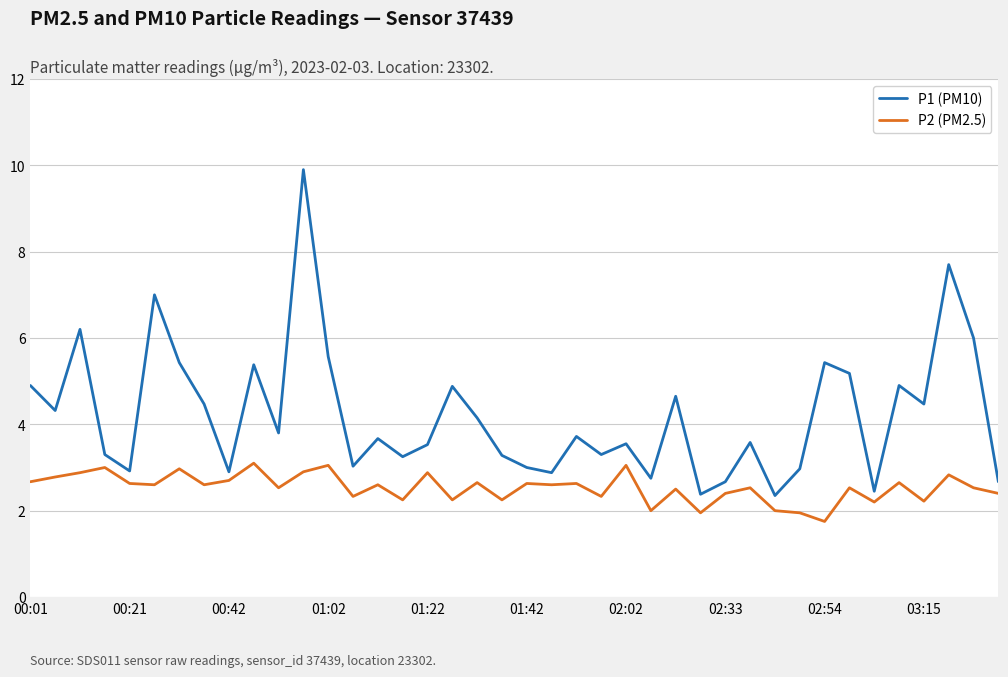

Which series has the largest total across all categories?

P1 (PM10)